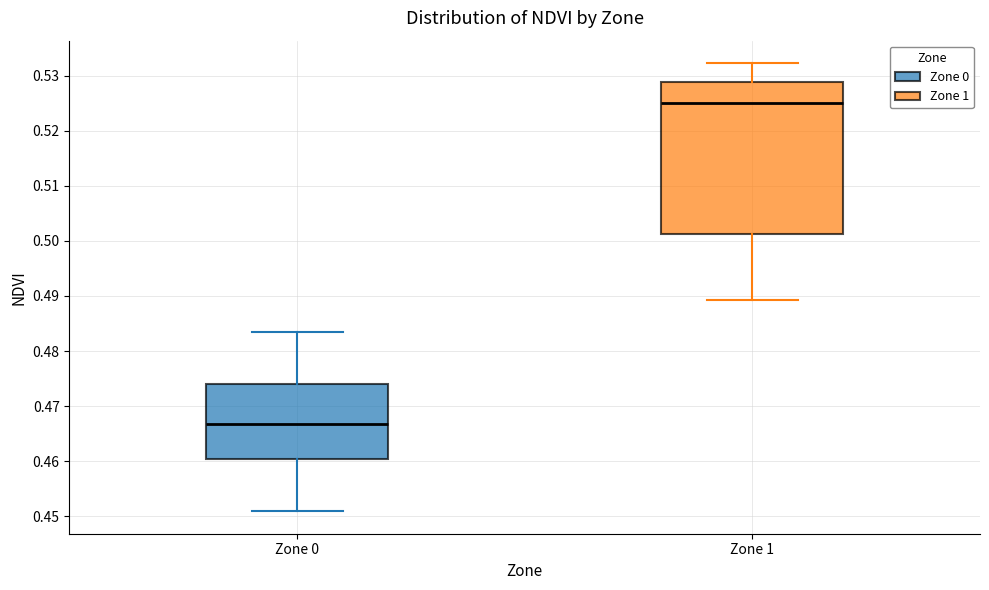

Reading left to right, transcribe this box plot: for each box, give where its median line is, the range the box spans, and where its two whiskers end, as read against the y-axis. The values are not printed on the chart, so give them approximately, as read against the axis.

Zone 0: median 0.467, box 0.460 to 0.474, whiskers 0.451 to 0.483
Zone 1: median 0.525, box 0.501 to 0.529, whiskers 0.489 to 0.532